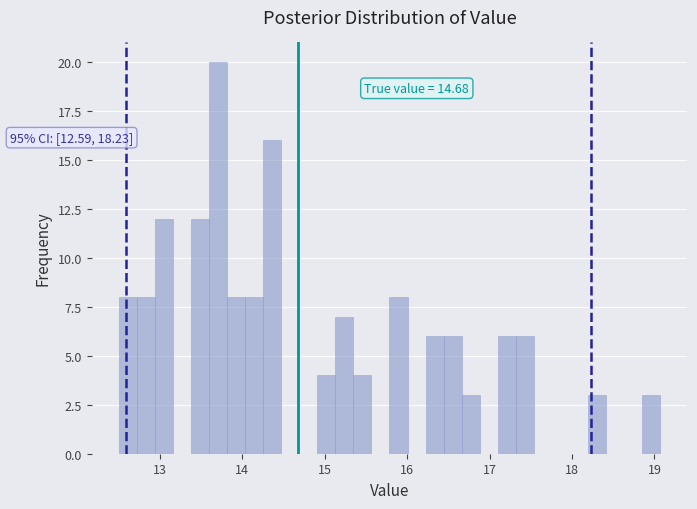

Read against the x-axis, roughly where is the centre of the tallest bar?

13.7